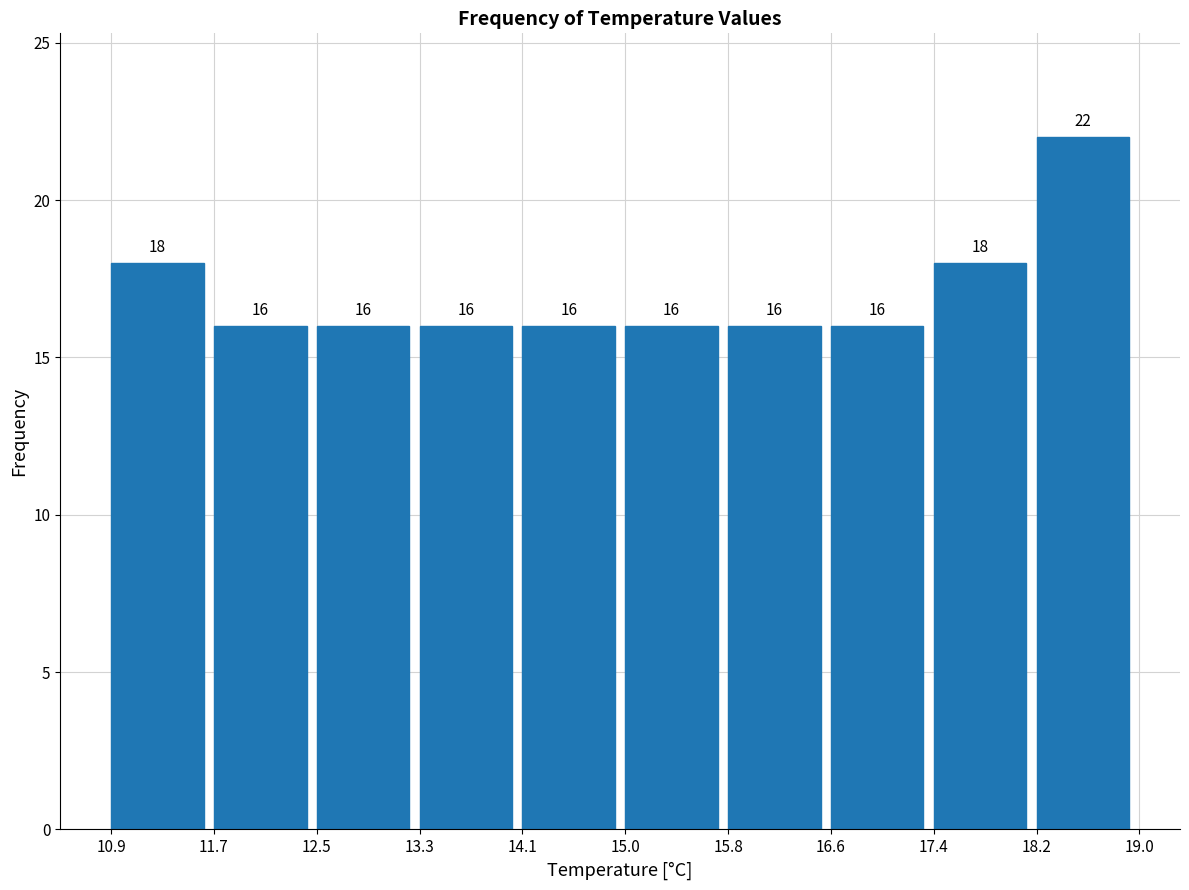

Reading left to right, transcribe this chart: for each bar, give the range it covers on the x-axis and its height.

10.9 to 11.7: 18
11.7 to 12.5: 16
12.5 to 13.3: 16
13.3 to 14.1: 16
14.1 to 15.0: 16
15.0 to 15.8: 16
15.8 to 16.6: 16
16.6 to 17.4: 16
17.4 to 18.2: 18
18.2 to 19.0: 22